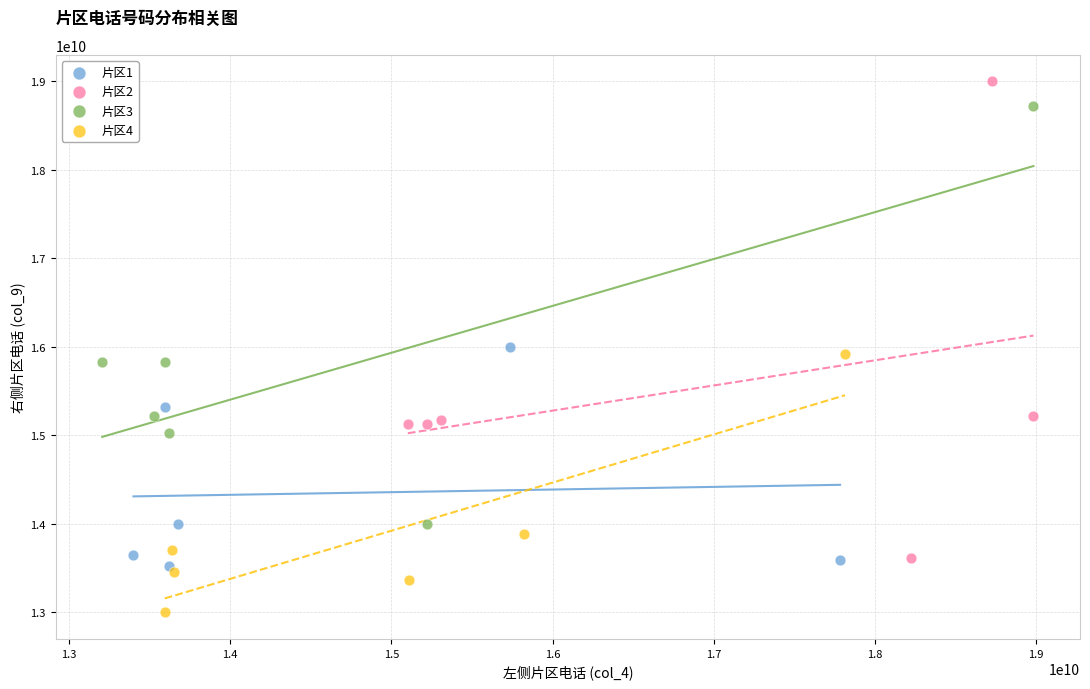

What are all the series names shown in the legend?

片区1, 片区2, 片区3, 片区4